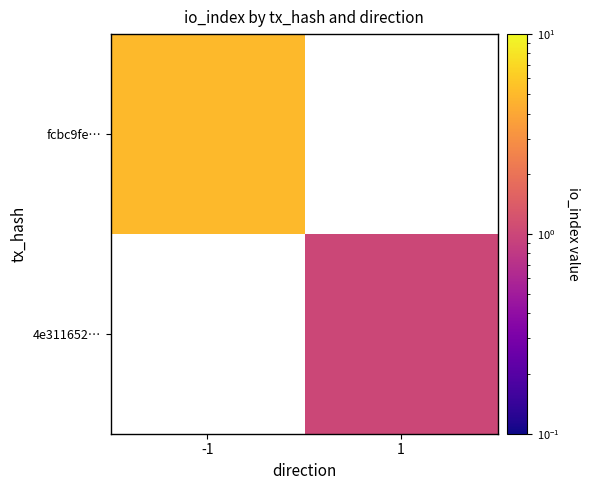

Which label corresponds to the smallest value in the chart?

1